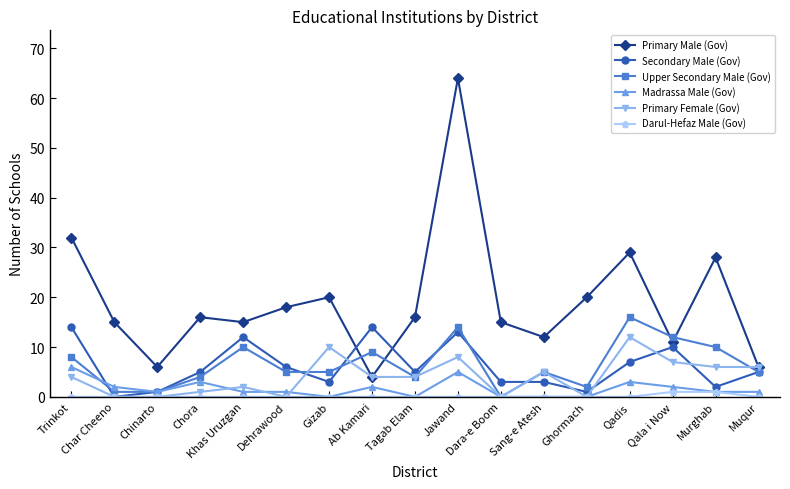

What is the difference between the maximum and second lowest values in the Secondary Male (Gov) series?

13